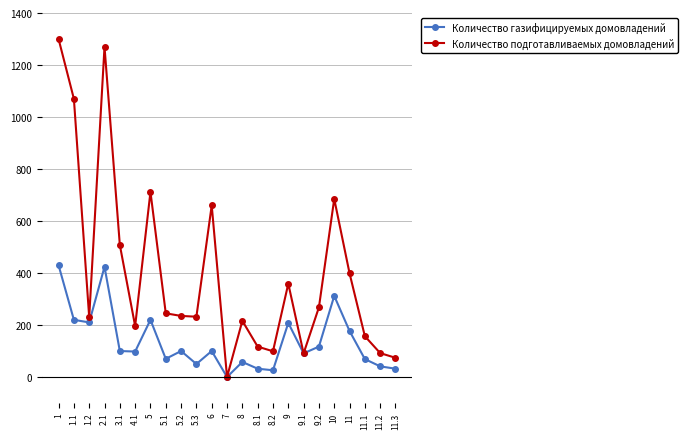

Is the value of Количество подготавливаемых домовладений at 11.2 greater than the value of Количество газифицируемых домовладений at 1.2?

No